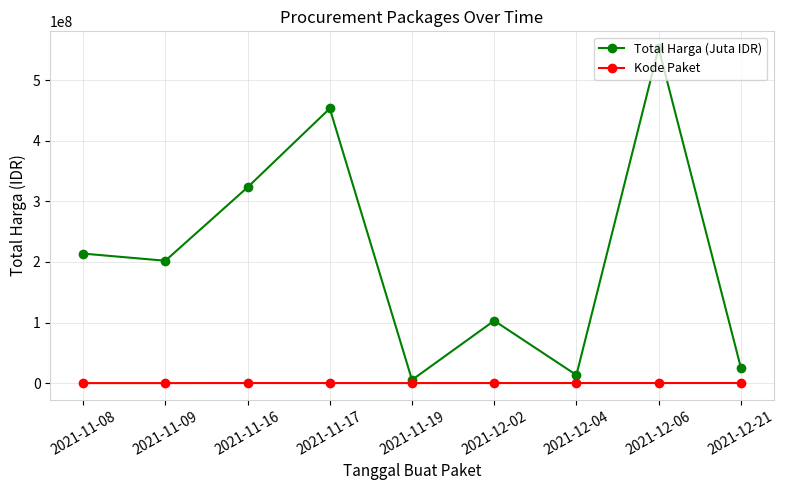

The Total Harga (Juta IDR) series shows 103040877 at 2021-12-02. True or false?

True